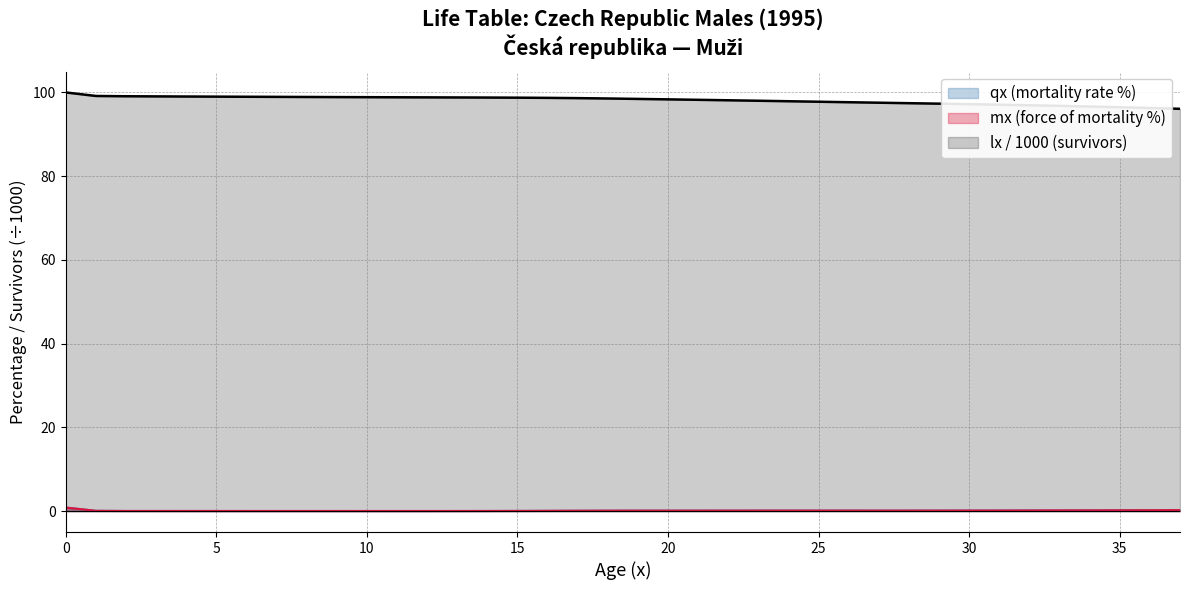

What is the difference between the highest and lowest values at 35?

96.3